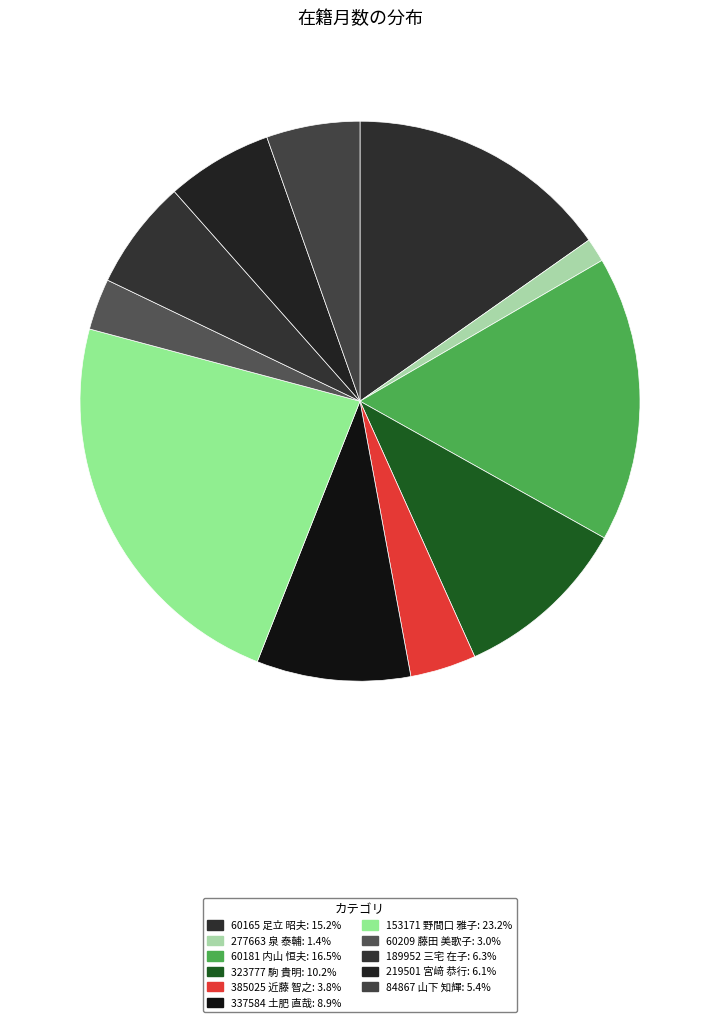

To the nearest percent, what is the difference between the 323777 駒 貴明 and 153171 野間口 雅子 slice percentages?

13%